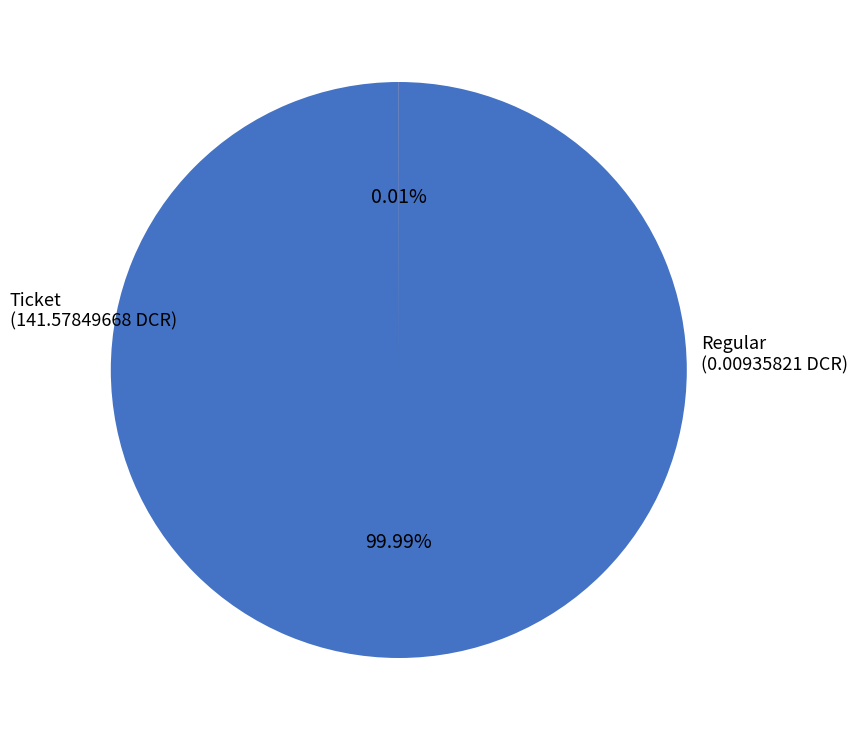

Between Ticket and Regular, which is larger?

Ticket